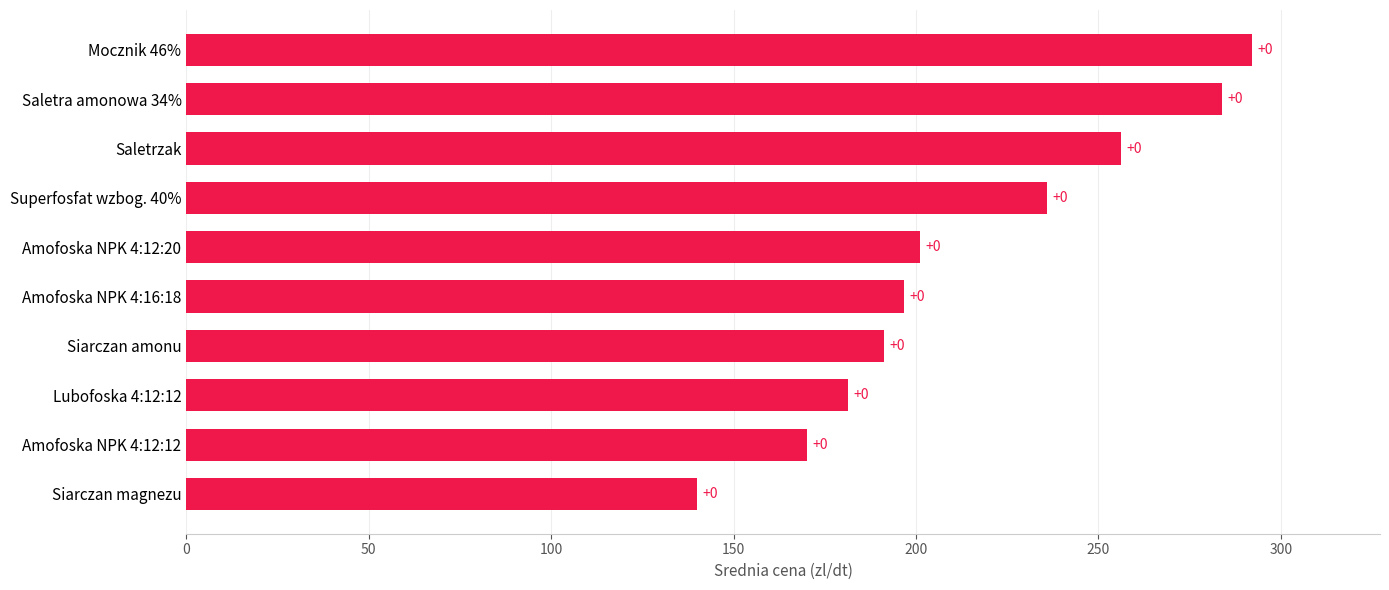

Does the chart contain any negative values?

No